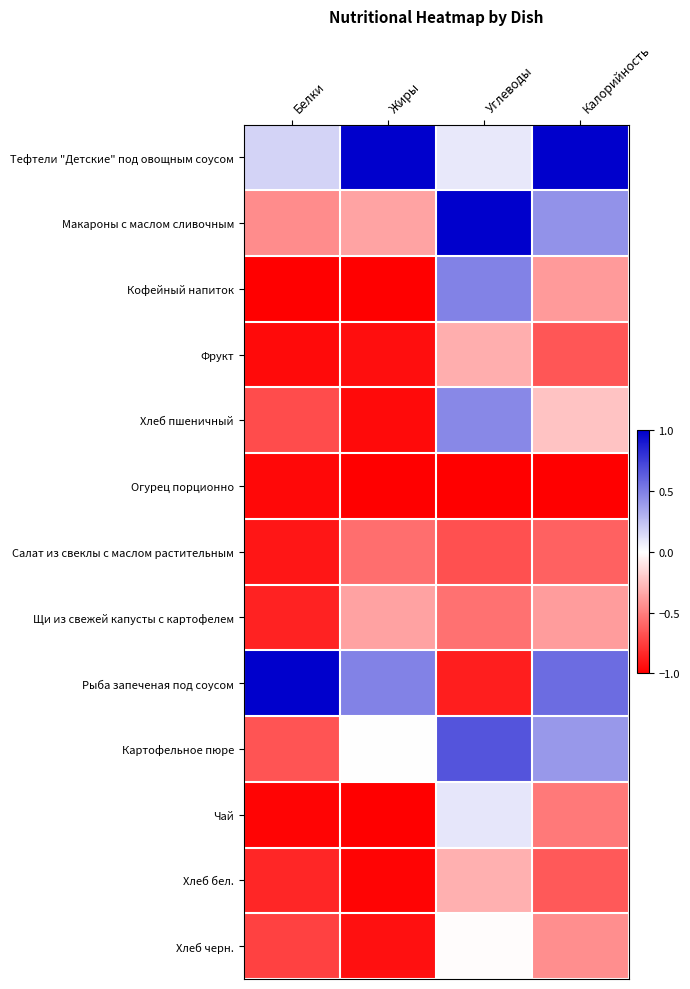

Reading left to right, list all the values displayed in this chart.

Тефтели "Детские" под овощным соусом: Белки=0.2	Жиры=1.0	Углеводы=0.1	Калорийность=1.0
Макароны с маслом сливочным: Белки=-0.4	Жиры=-0.4	Углеводы=1.0	Калорийность=0.4
Кофейный напиток: Белки=-1.0	Жиры=-1.0	Углеводы=0.5	Калорийность=-0.4
Фрукт: Белки=-1.0	Жиры=-0.9	Углеводы=-0.3	Калорийность=-0.7
Хлеб пшеничный: Белки=-0.7	Жиры=-1.0	Углеводы=0.5	Калорийность=-0.2
Огурец порционно: Белки=-1.0	Жиры=-1.0	Углеводы=-1.0	Калорийность=-1.0
Салат из свеклы с маслом растительным: Белки=-0.9	Жиры=-0.6	Углеводы=-0.7	Калорийность=-0.6
Щи из свежей капусты с картофелем: Белки=-0.9	Жиры=-0.4	Углеводы=-0.6	Калорийность=-0.4
Рыба запеченая под соусом: Белки=1.0	Жиры=0.5	Углеводы=-0.9	Калорийность=0.6
Картофельное пюре: Белки=-0.7	Жиры=0.0	Углеводы=0.7	Калорийность=0.4
Чай: Белки=-1.0	Жиры=-1.0	Углеводы=0.1	Калорийность=-0.5
Хлеб бел.: Белки=-0.8	Жиры=-1.0	Углеводы=-0.3	Калорийность=-0.6
Хлеб черн.: Белки=-0.7	Жиры=-0.9	Углеводы=-0.0	Калорийность=-0.4